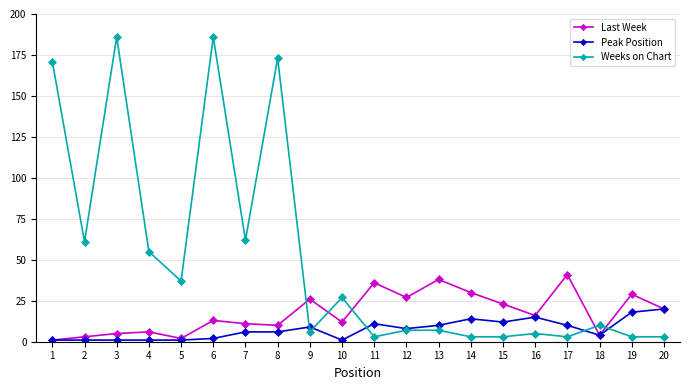

The Weeks on Chart series shows 247 at 8. True or false?

False